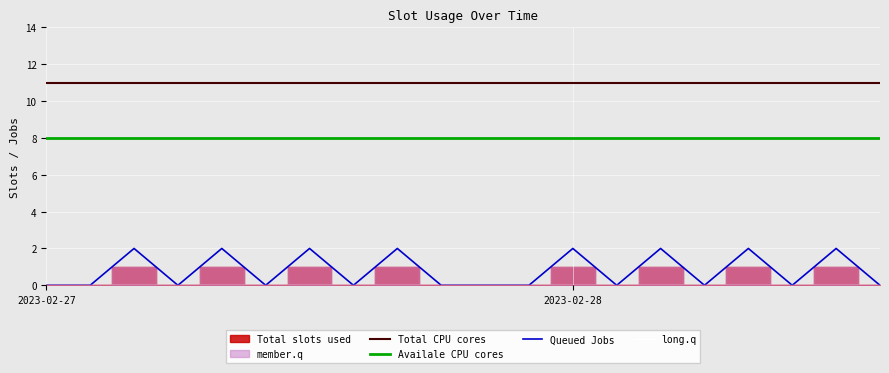

What is the maximum value for Queued Jobs?

2